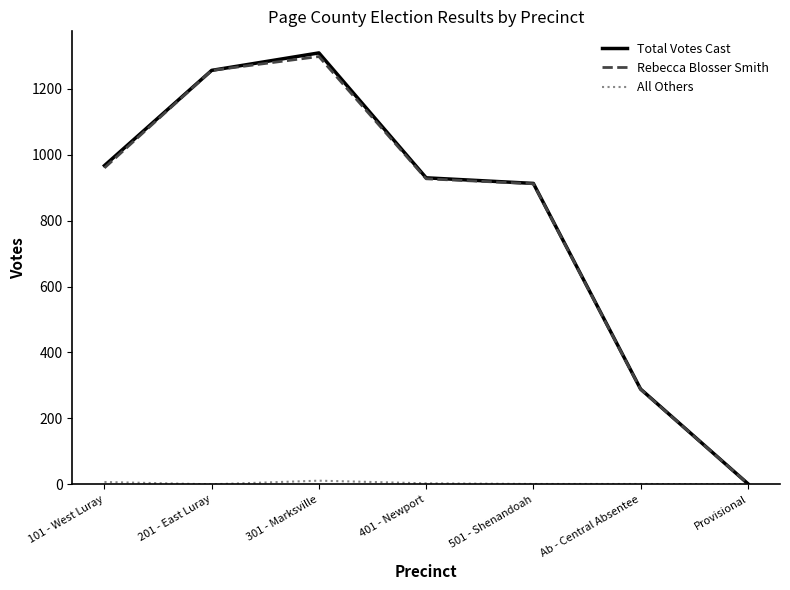

True or false: Rebecca Blosser Smith has a value of 642 at 301 - Marksville.

False